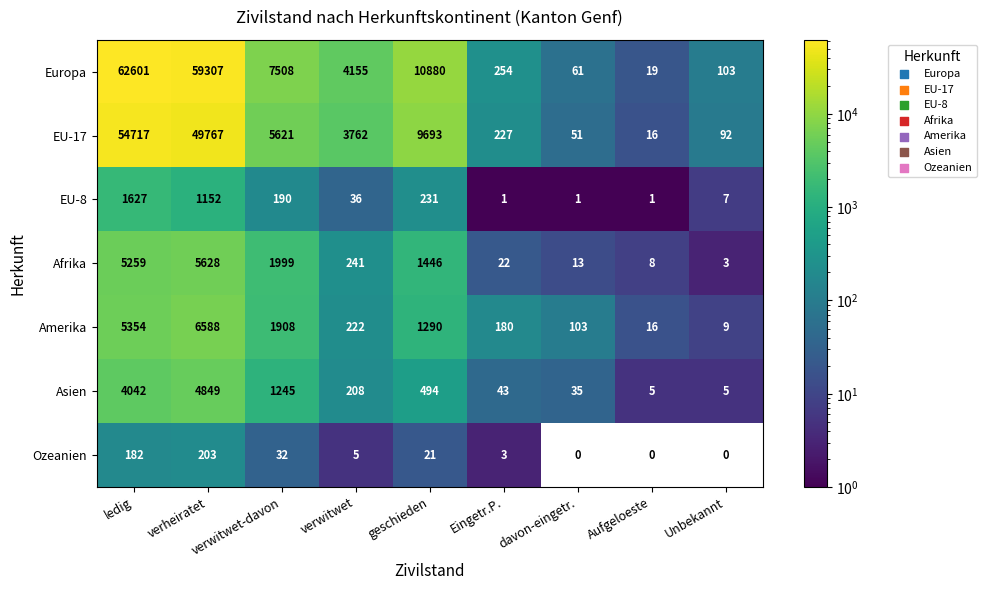

The Ozeanien series shows 66 at Aufgeloeste. True or false?

False